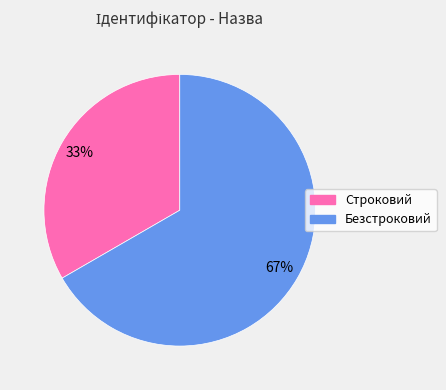

Rank the categories by value from highest to lowest.

Безстроковий, Строковий